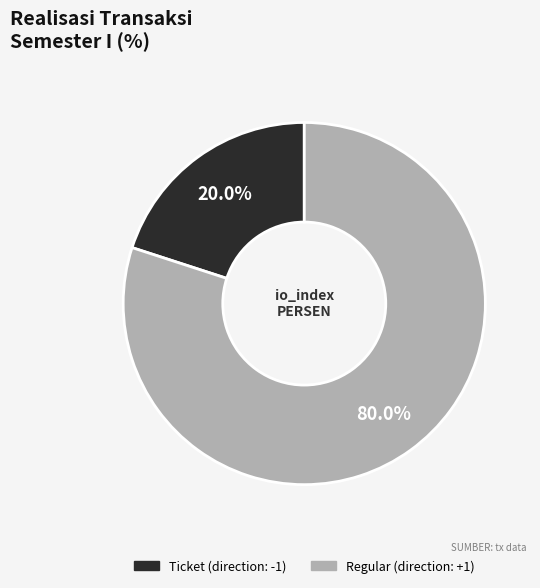

To the nearest percent, what is the difference between the Ticket and Regular slice percentages?

60%